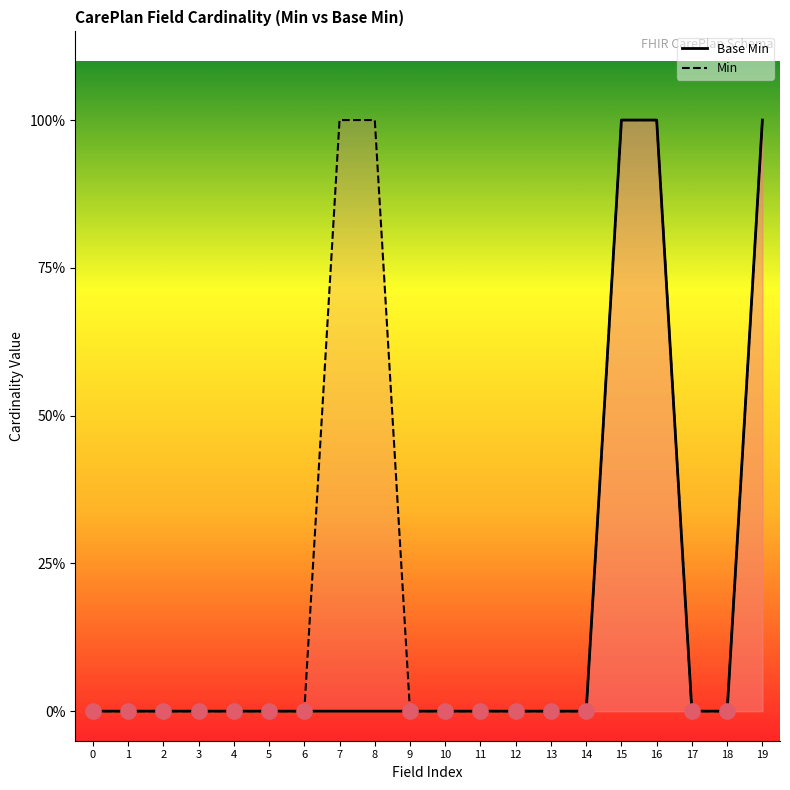

What are all the series names shown in the legend?

Base Min, Min